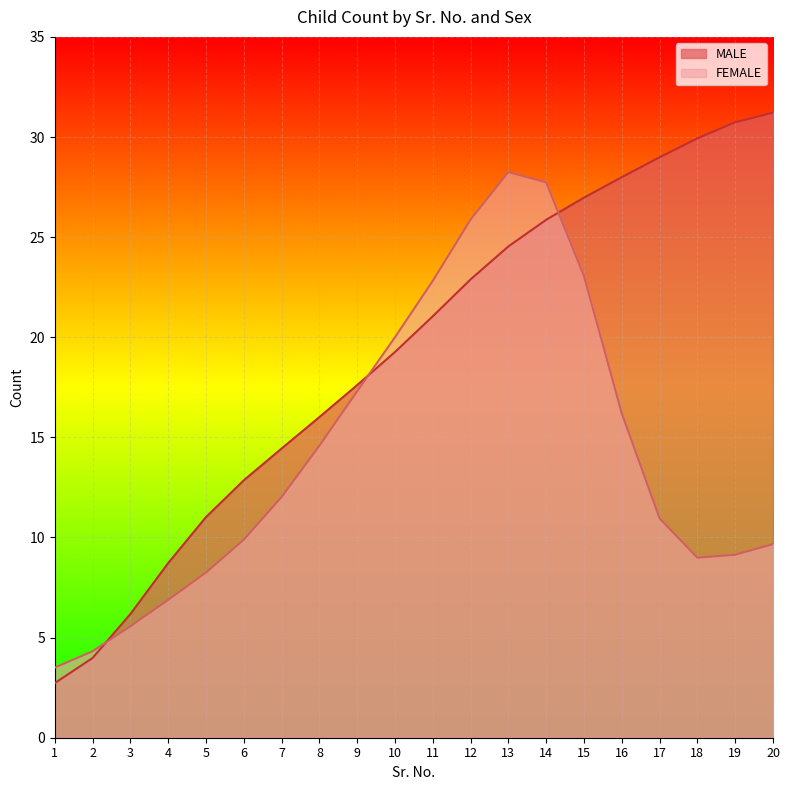

Where is the data nearest to the value 16?

8